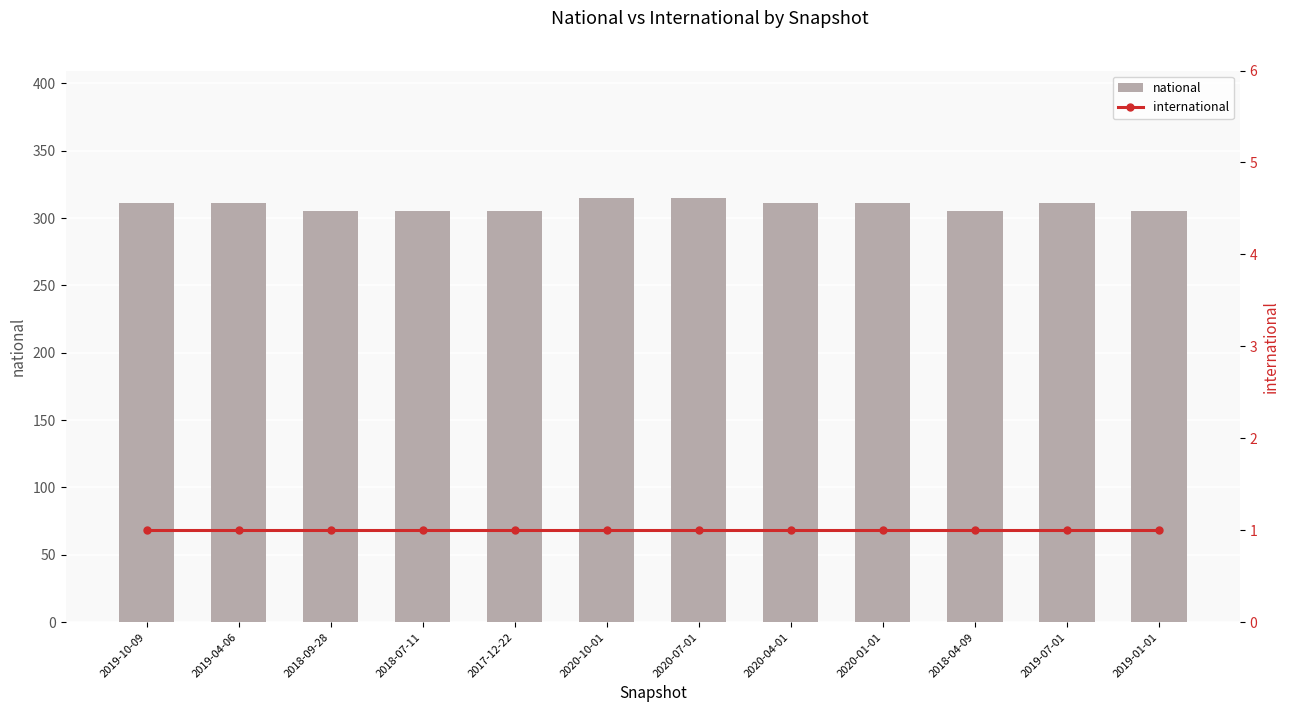

What position from the left is 2019-10-09?

1